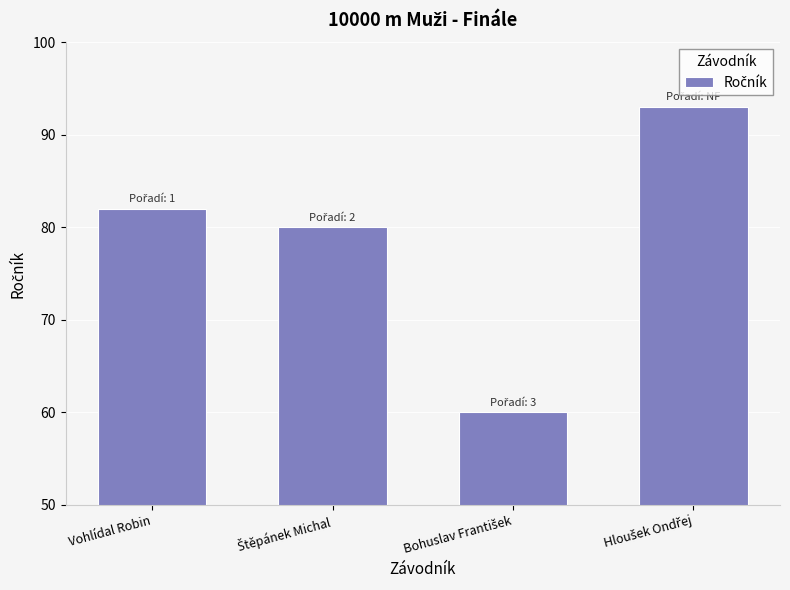

How many data points are less than 82?

2